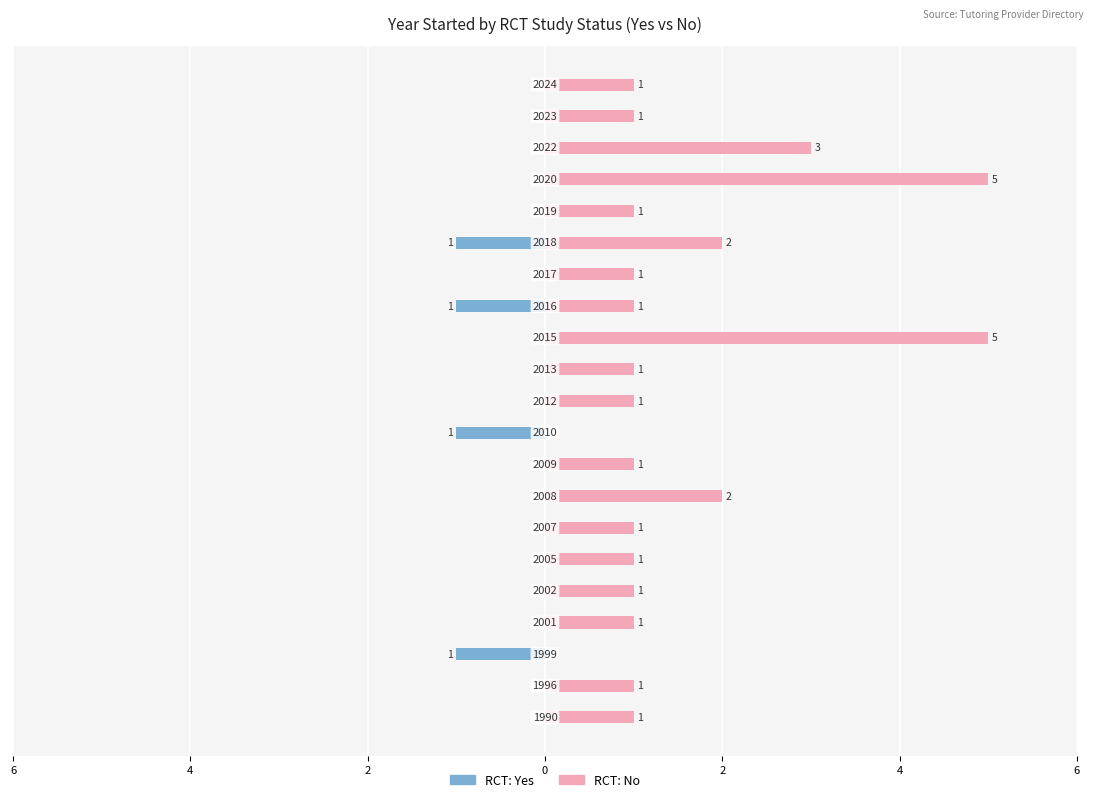

True or false: Yes (RCT) has a value of 0 at 6.

True